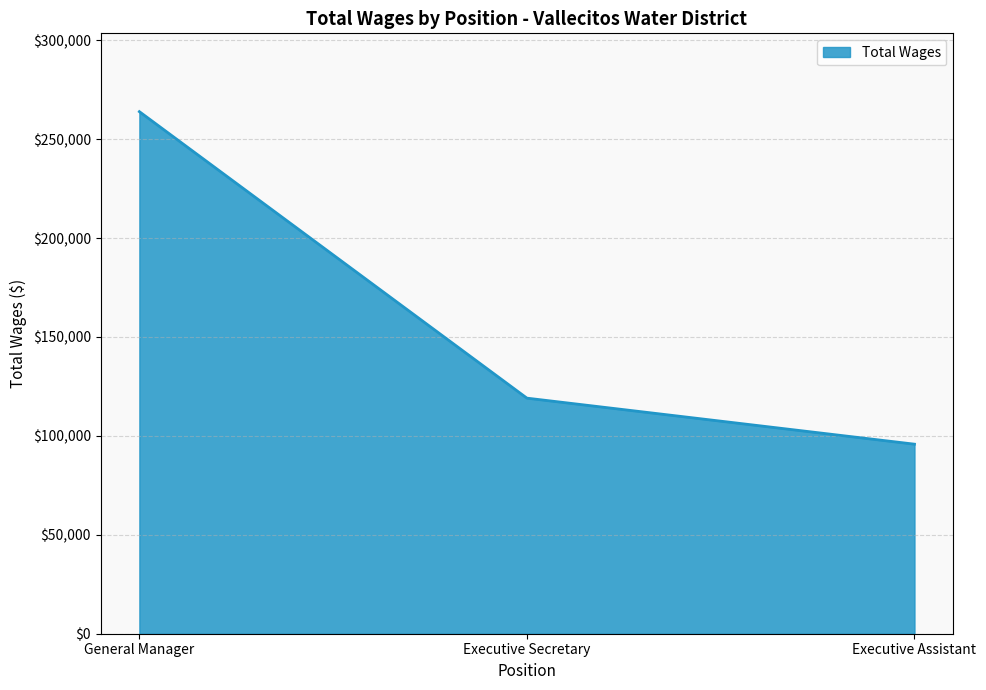

What is the minimum value shown in the chart?

95819